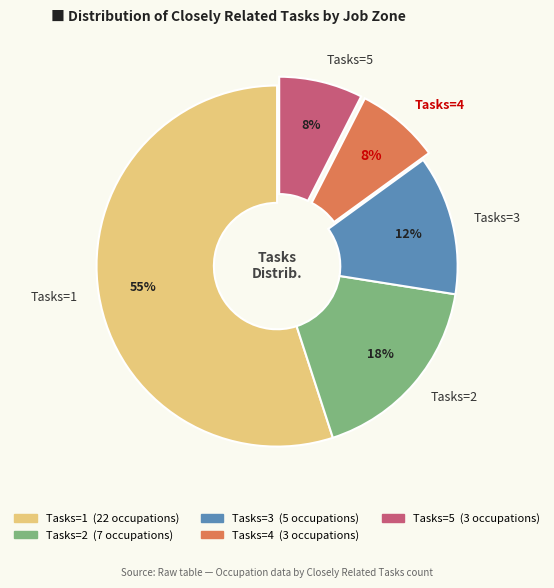

Which has a higher value, Tasks=4 or Tasks=3?

Tasks=3